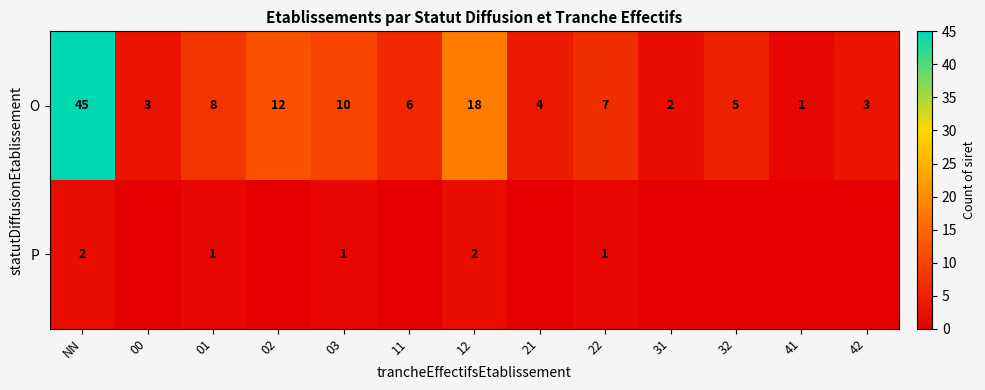

Between 01 and 12, which series saw the biggest shift?

O